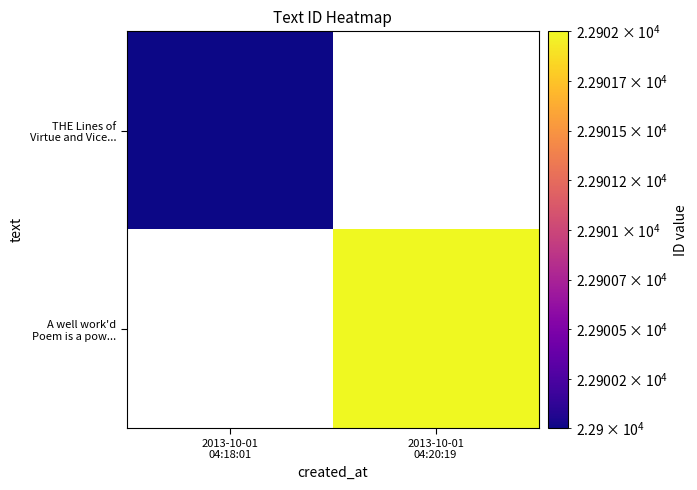

List the labels in order of THE Lines of Virtue and Vice... value, smallest first.

2013-10-01 04:18:01, 2013-10-01 04:20:19